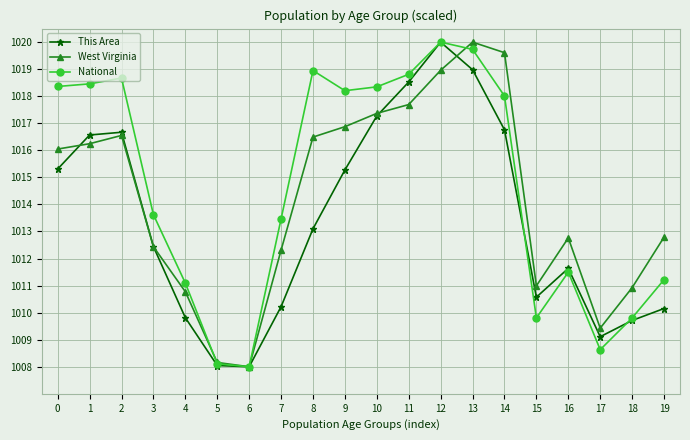

True or false: National has a value of 1018.4 at 0.

True